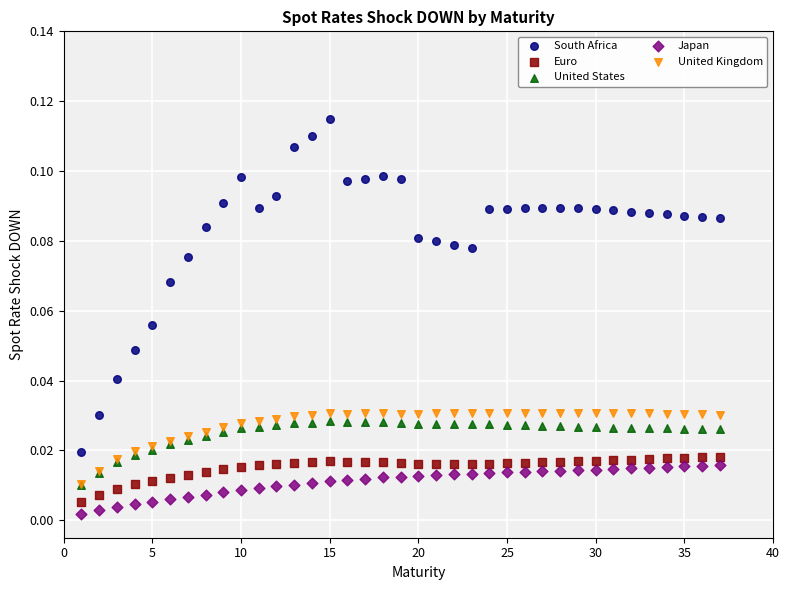

Which series has the largest Y range (max minus min)?

South Africa